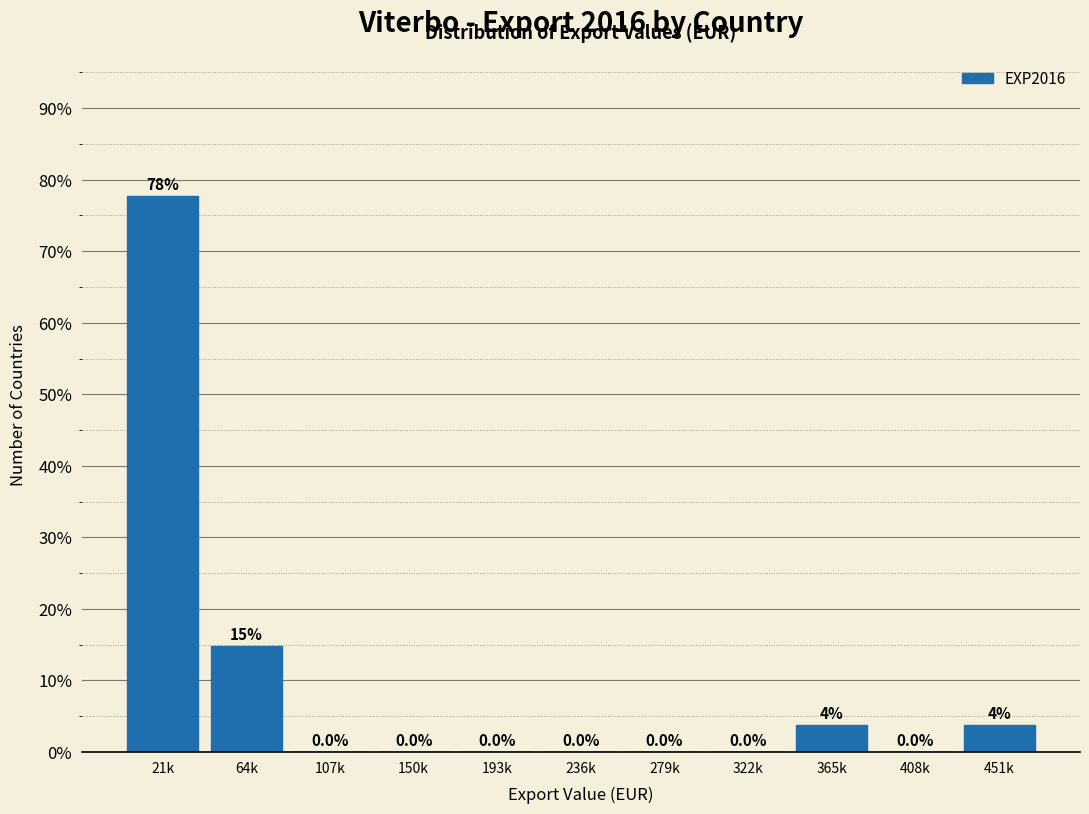

Reading left to right, extract all data points from this chart.

21k=77.8	64k=14.8	107k=0.0	150k=0.0	193k=0.0	236k=0.0	279k=0.0	322k=0.0	365k=3.7	408k=0.0	451k=3.7